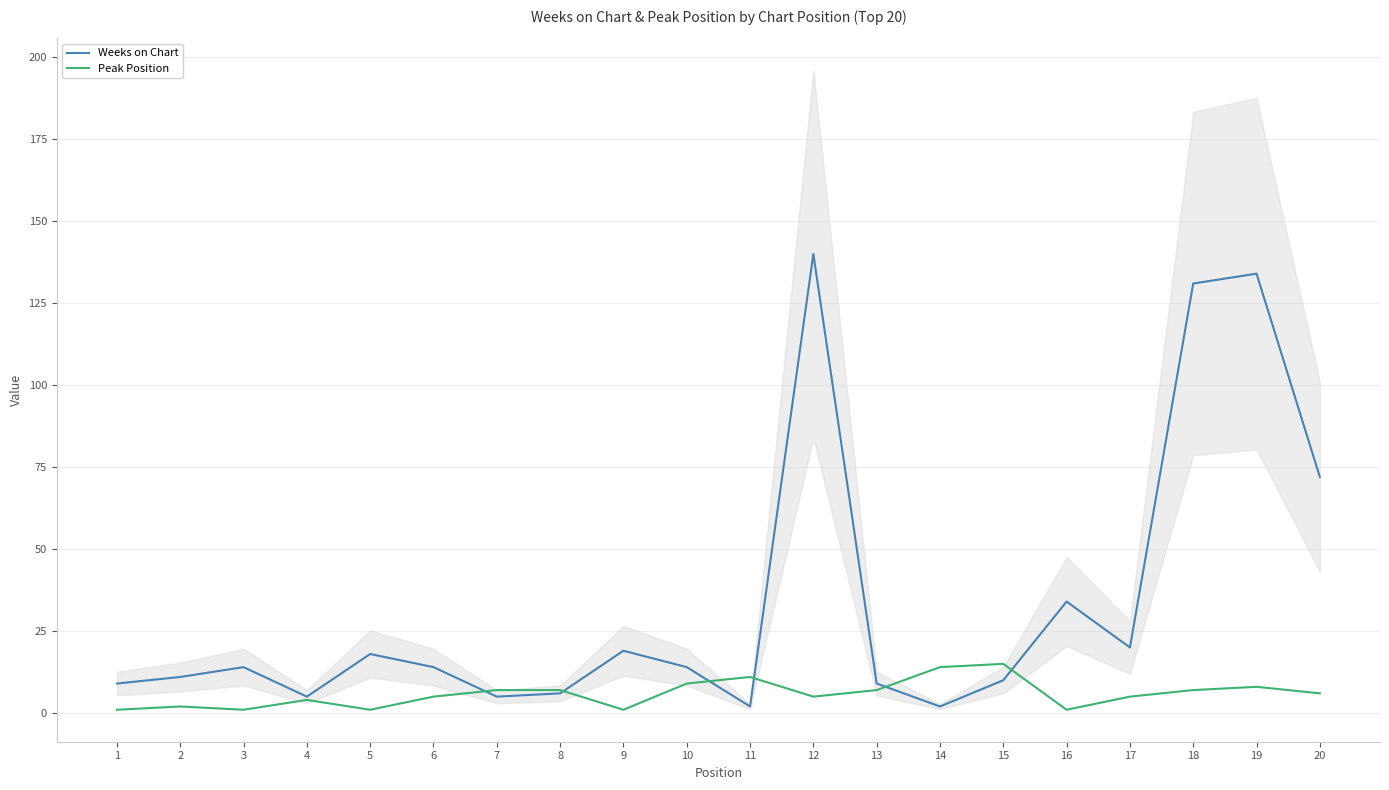

Reading right to left, transcribe all the data shown in this chart.

Weeks on Chart: 20=72	19=134	18=131	17=20	16=34	15=10	14=2	13=9	12=140	11=2	10=14	9=19	8=6	7=5	6=14	5=18	4=5	3=14	2=11	1=9
Peak Position: 20=6	19=8	18=7	17=5	16=1	15=15	14=14	13=7	12=5	11=11	10=9	9=1	8=7	7=7	6=5	5=1	4=4	3=1	2=2	1=1